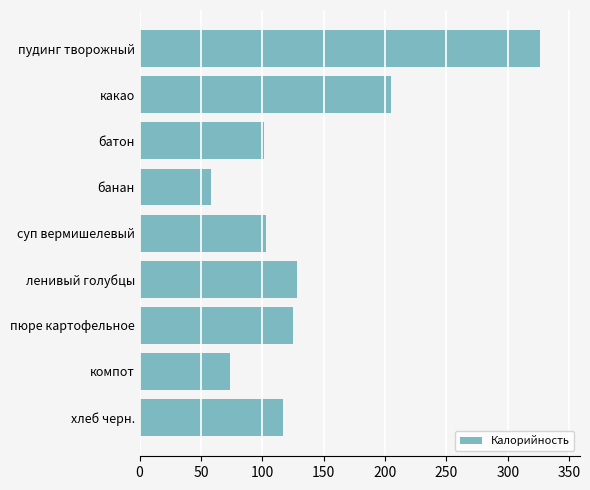

Does the chart contain stacked bars?

No